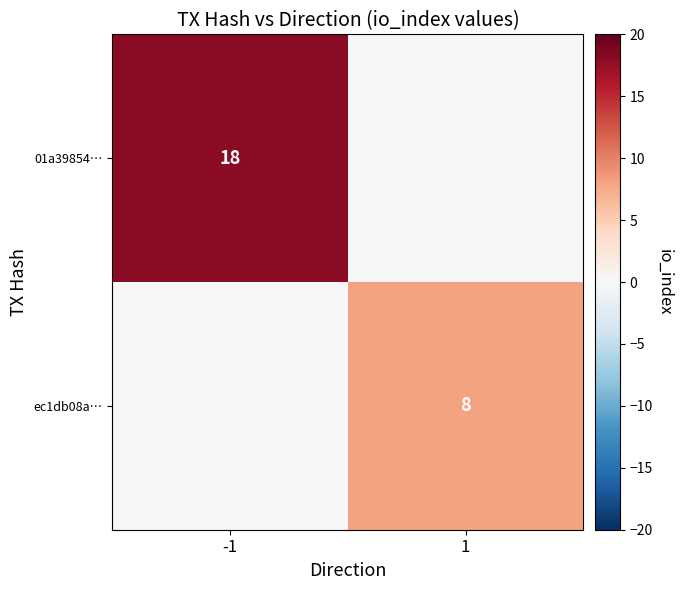

At which category does the chart reach its minimum across all series?

1